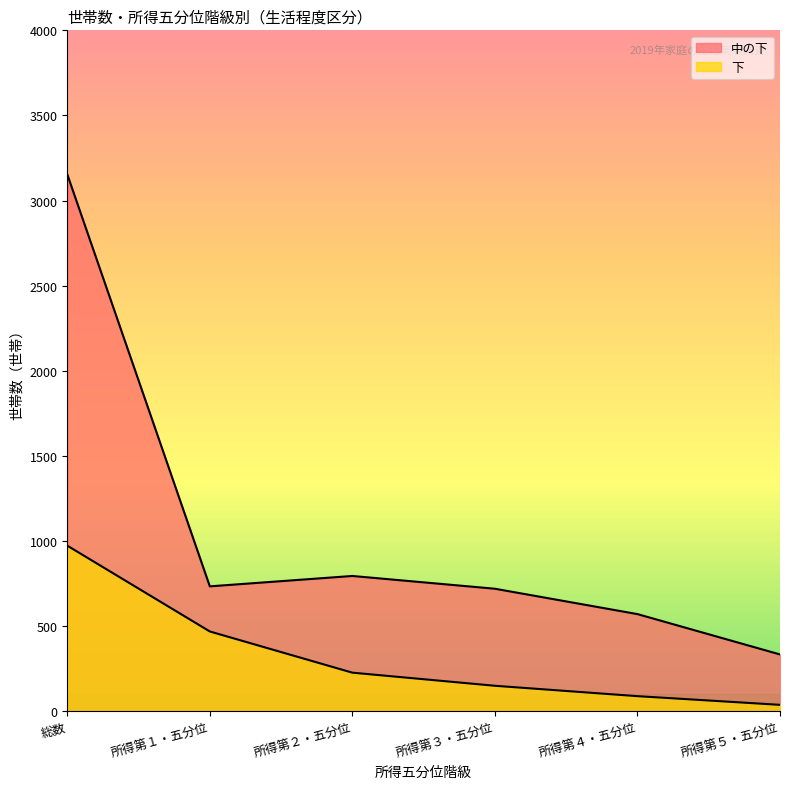

Between 総数 and 所得第３・五分位, which is larger?

総数